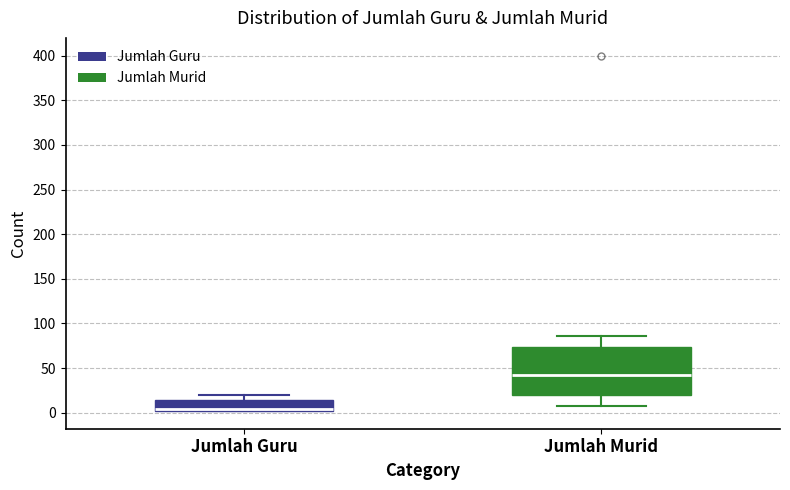

Where is the lower edge of the box for Jumlah Murid on the y-axis? The values are not printed on the chart, so give them approximately, as read against the axis.

20